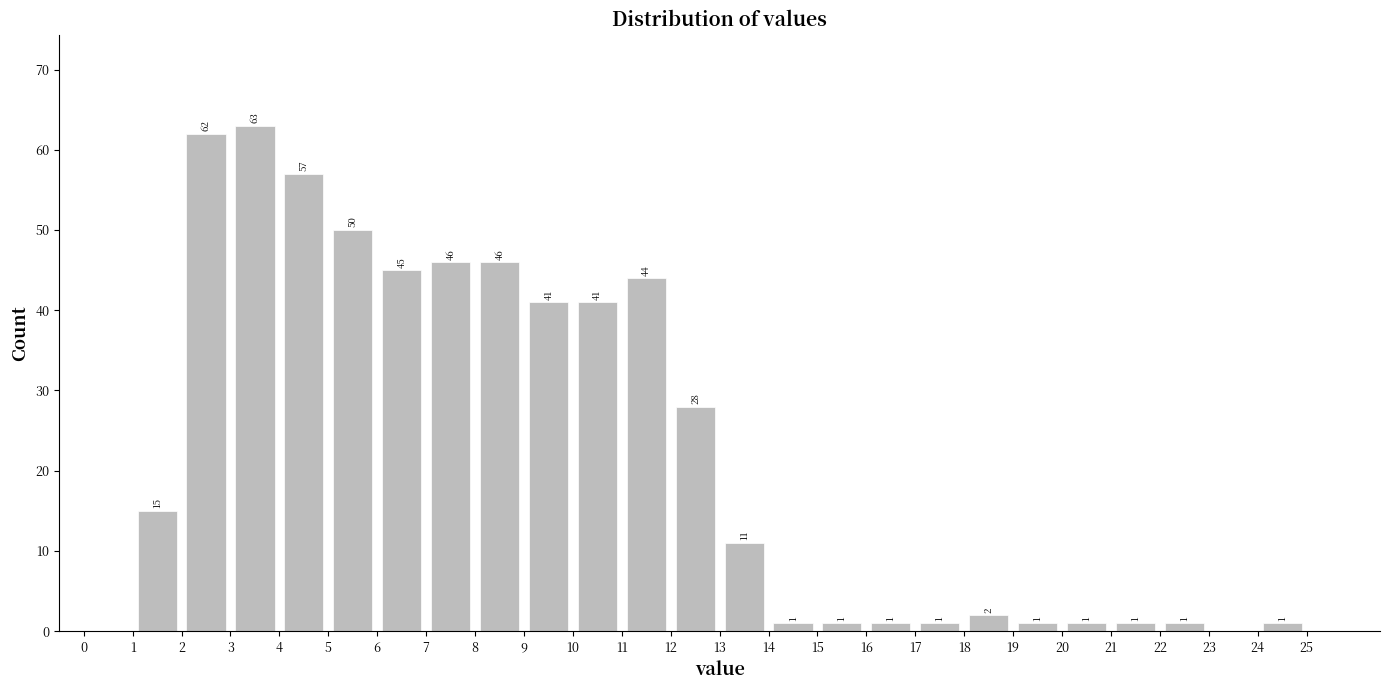

Over which range of the x-axis is the bar tallest?

3 to 4